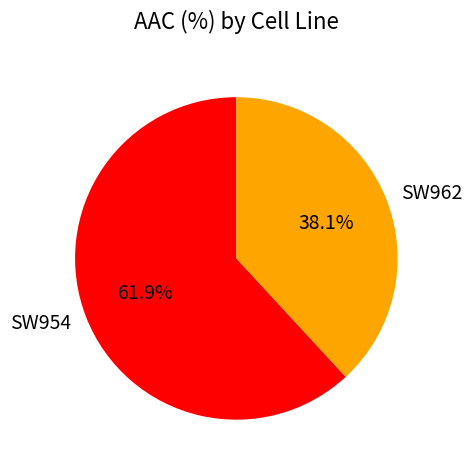

How many segments does this pie chart have?

2